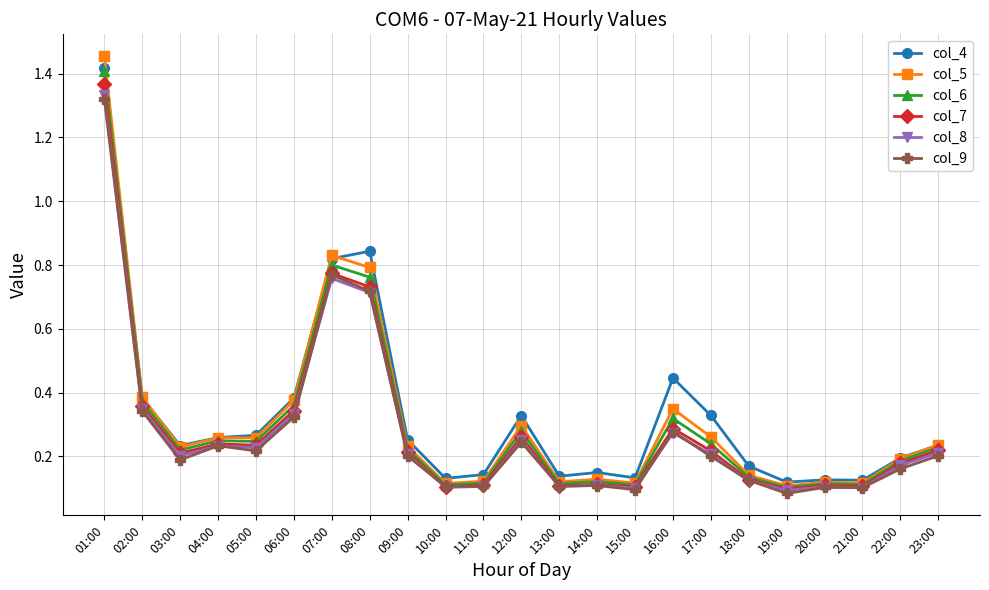

What are all the series names shown in the legend?

col_4, col_5, col_6, col_7, col_8, col_9